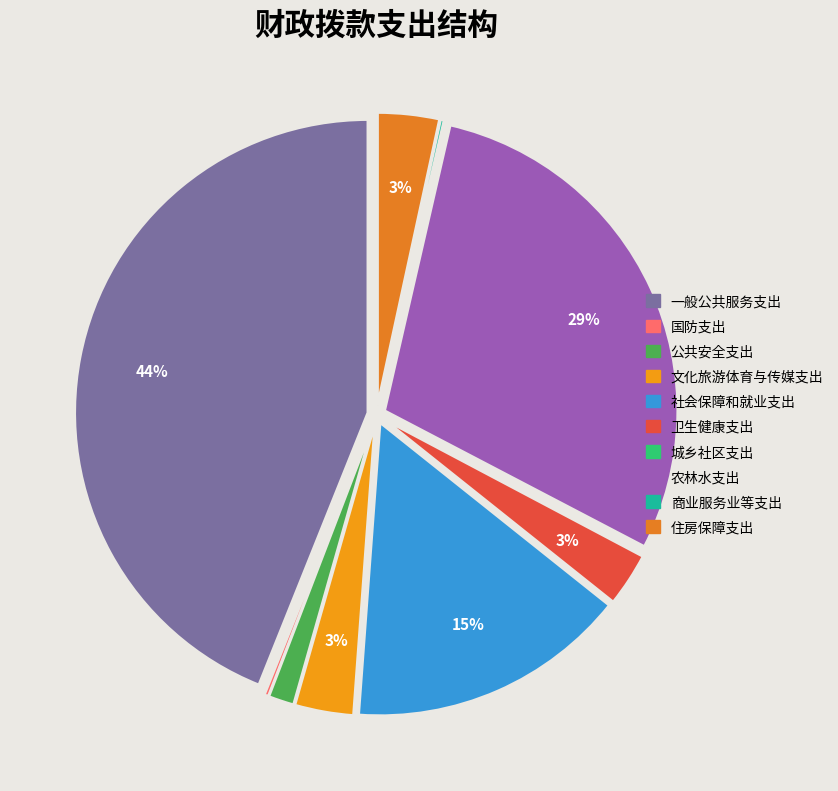

Rank the categories by value from highest to lowest.

一般公共服务支出, 农林水支出, 社会保障和就业支出, 住房保障支出, 文化旅游体育与传媒支出, 卫生健康支出, 公共安全支出, 国防支出, 商业服务业等支出, 城乡社区支出